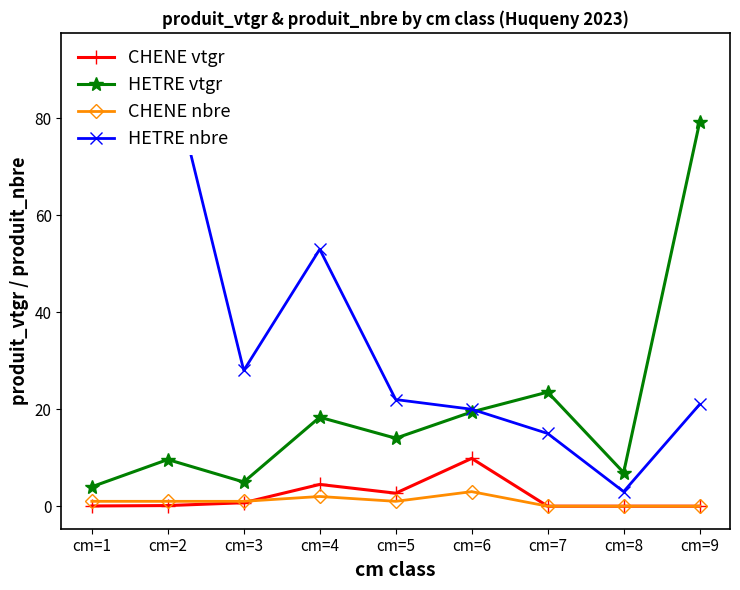

List the series in order of their peak value, lowest first.

CHENE nbre, CHENE vtgr, HETRE vtgr, HETRE nbre